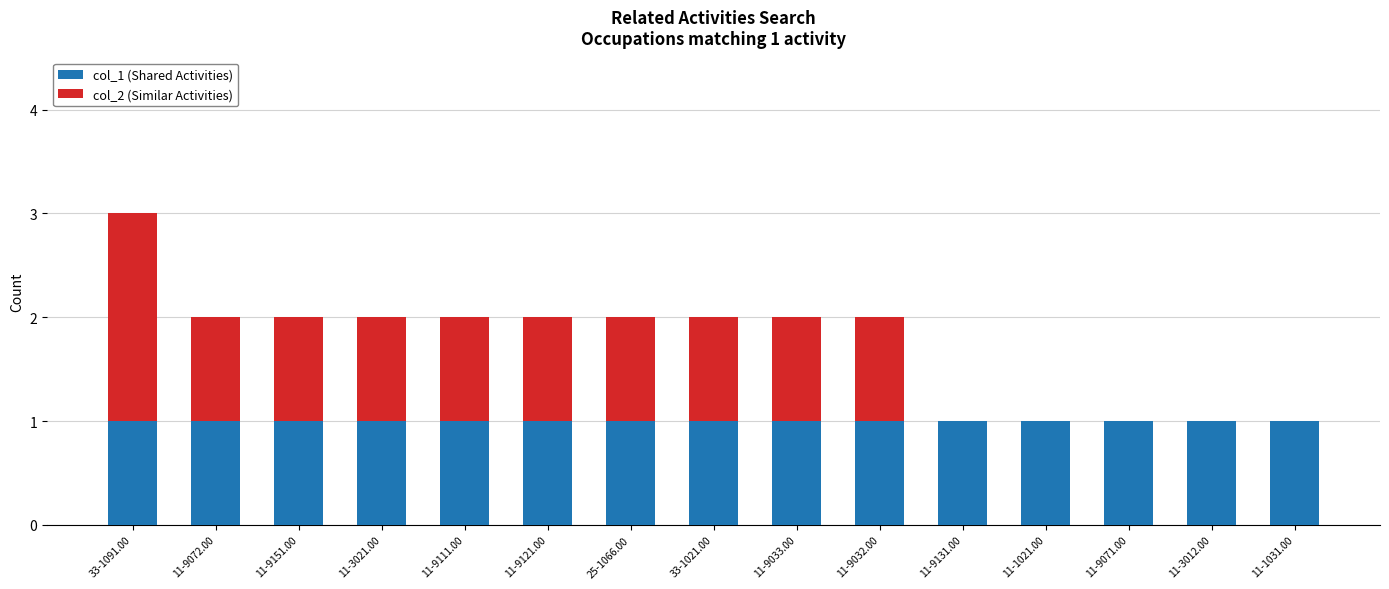

Is it true that col_1 (Shared Activities) equals 1 at 11-9131.00?

True